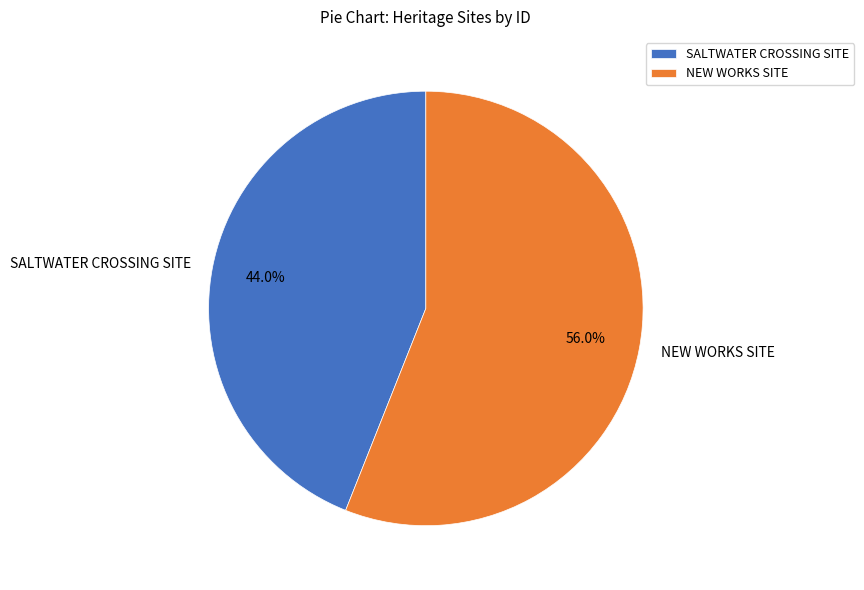

To the nearest percent, what is the average slice percentage?

50%